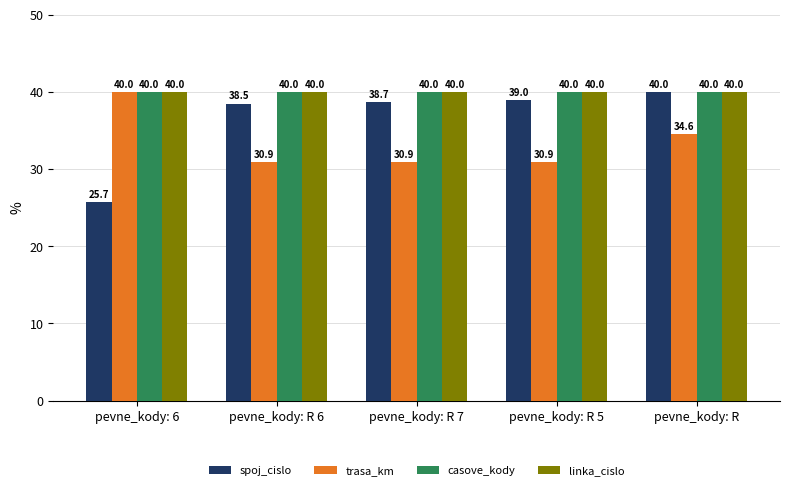

How many series are shown in this chart?

4